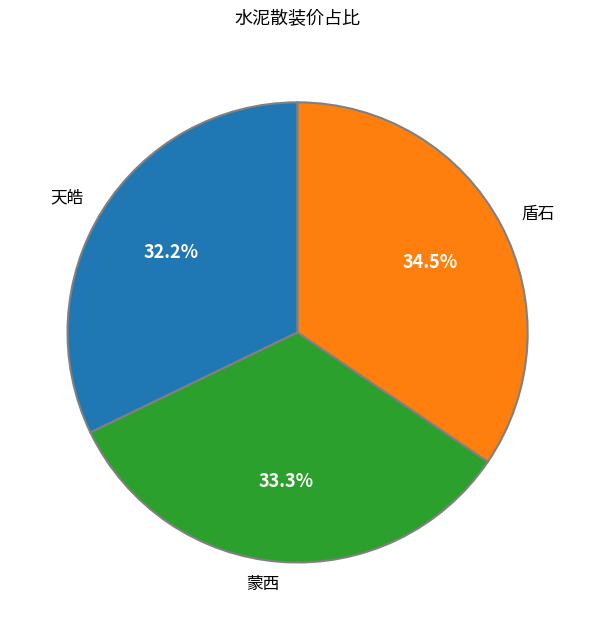

Count the number of slices in the pie.

3